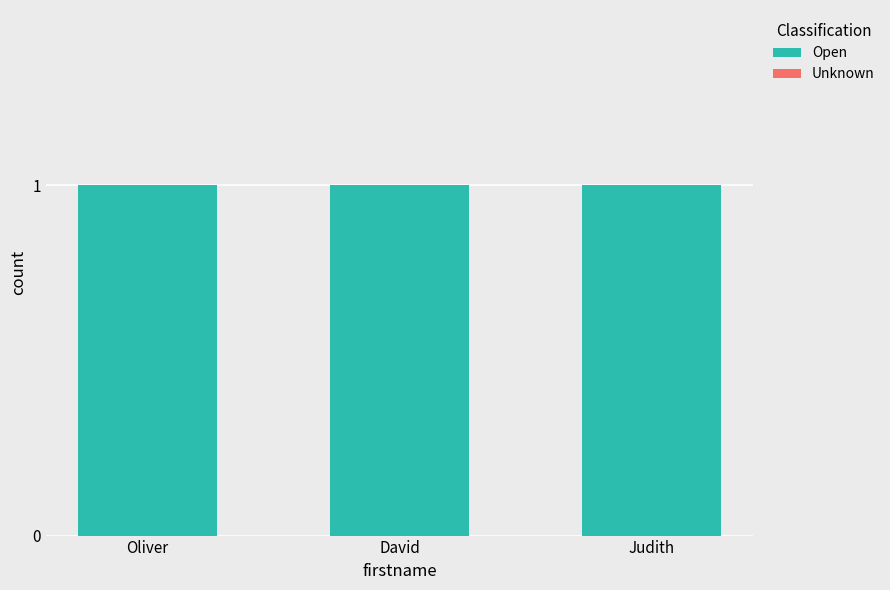

Reading left to right, what are all the values shown in this chart?

Open: Oliver=1	David=1	Judith=1
Unknown: Oliver=0	David=0	Judith=0